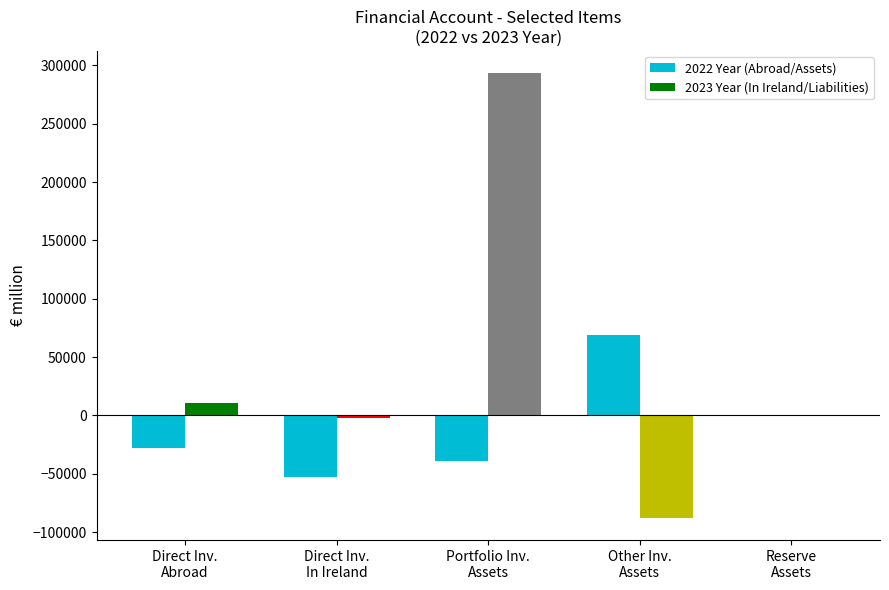

Reading right to left, transcribe all the data shown in this chart.

Abroad: Reserve Assets=485	Other Investment Assets=69274	Portfolio Investment Assets=-39044	Direct Investment In Ireland=-53034	Direct Investment Abroad=-28069
In Ireland / Liabilities / Assets: Reserve Assets=-435	Other Investment Assets=-87839	Portfolio Investment Assets=293285	Direct Investment In Ireland=-2476	Direct Investment Abroad=10441